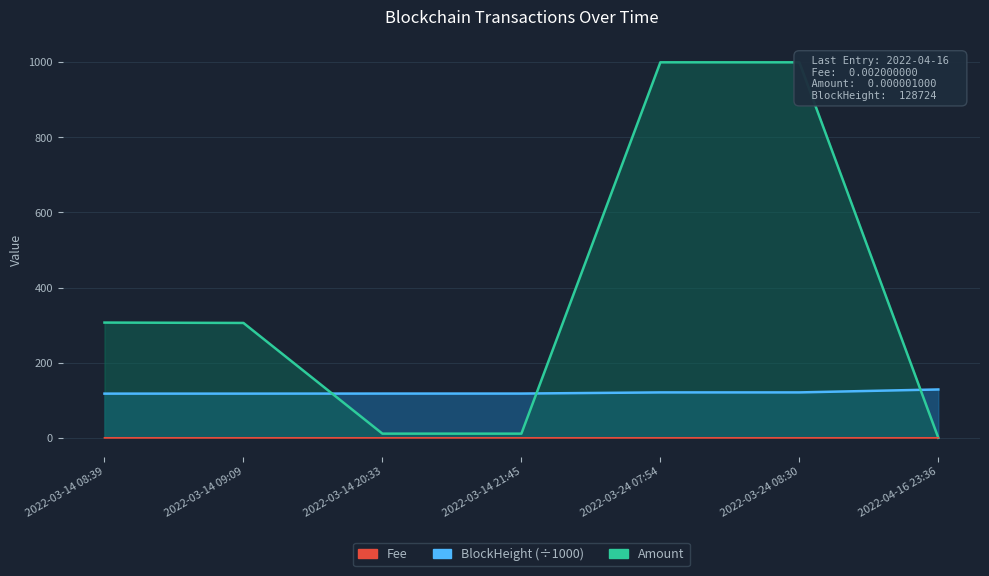

What is the label of the 4th point from the left?

2022-03-14 21:45